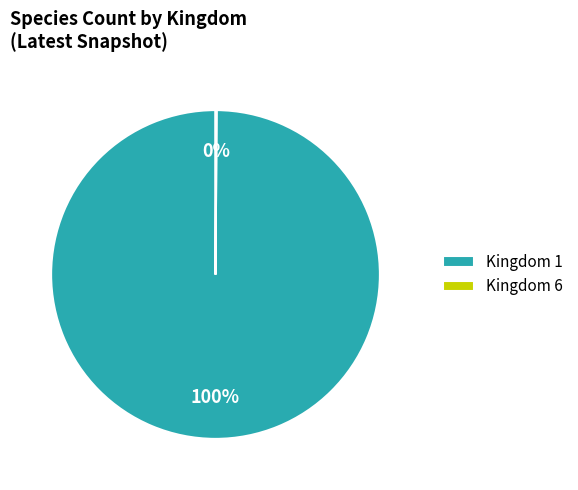

Is there a majority slice in this chart?

Yes